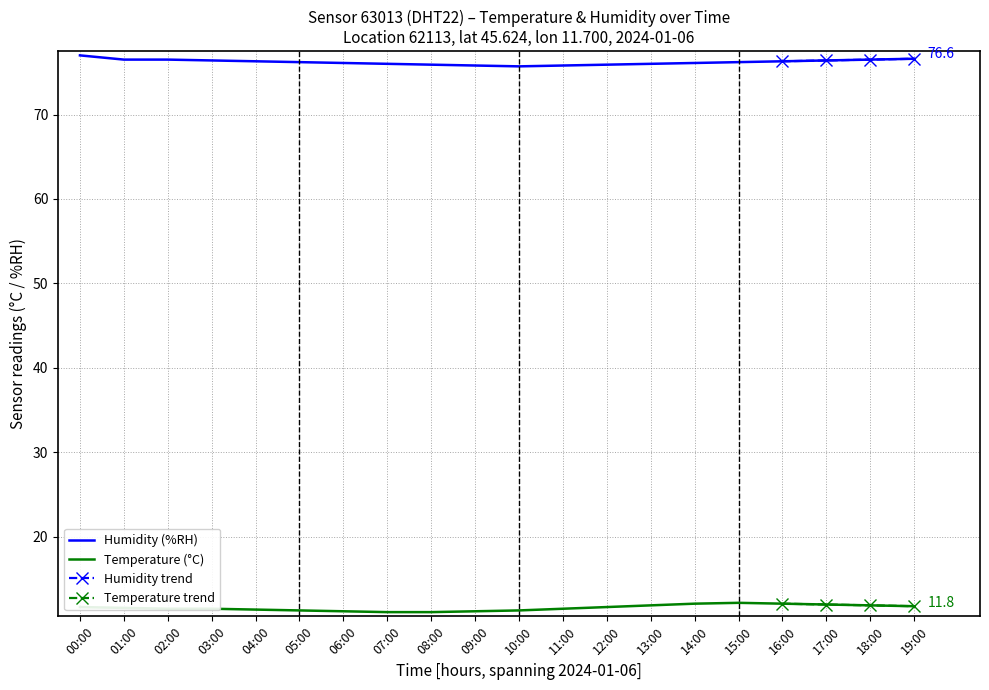

Where is the first local maximum for temperature?

15:00